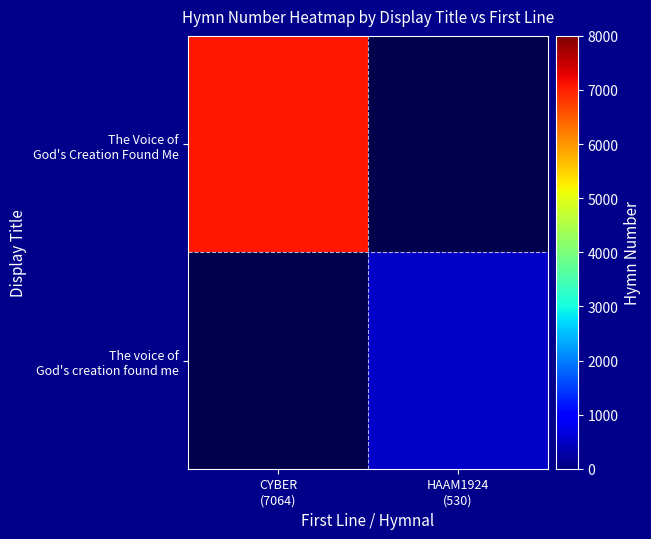

At CYBER (7064), list the series in order from largest to smallest.

The Voice of God's Creation Found Me, The voice of God's creation found me